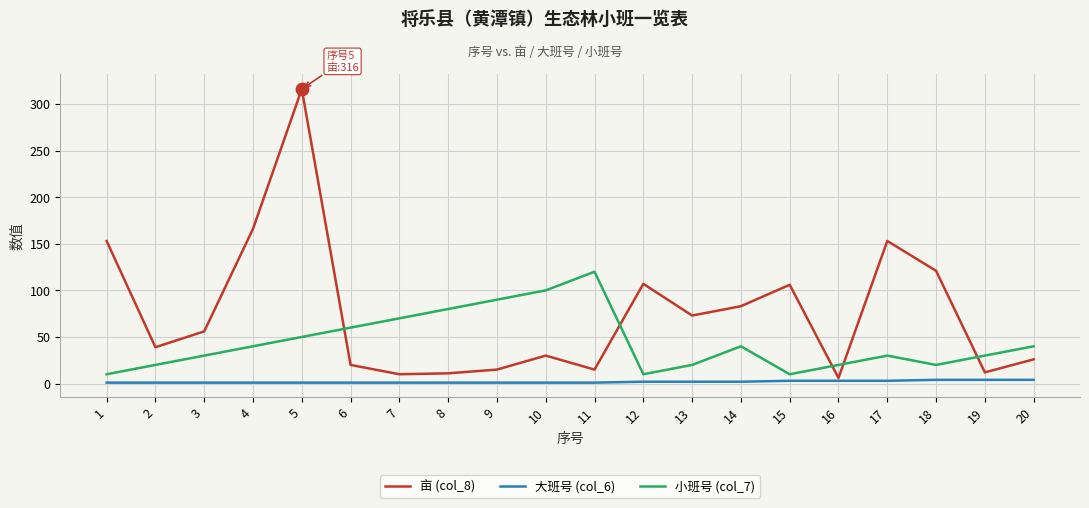

What is the total value across all series at 10?

131